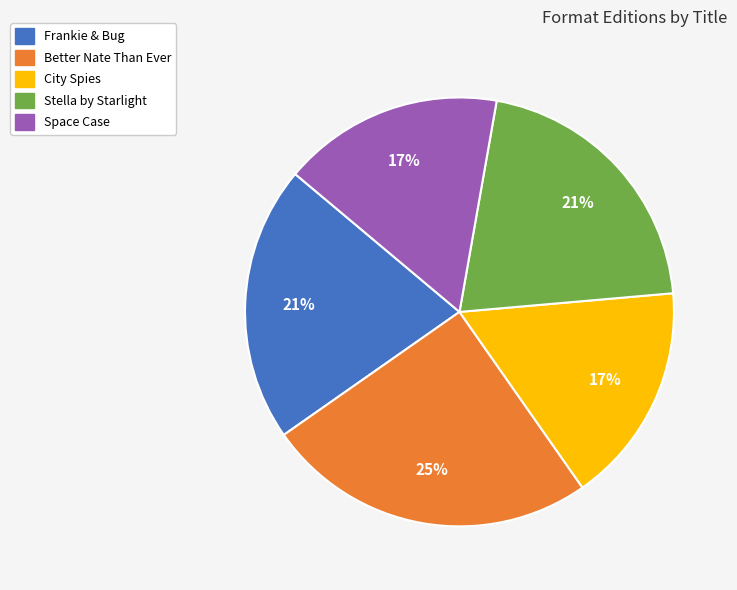

Do City Spies and Space Case together represent more than half of the pie?

No